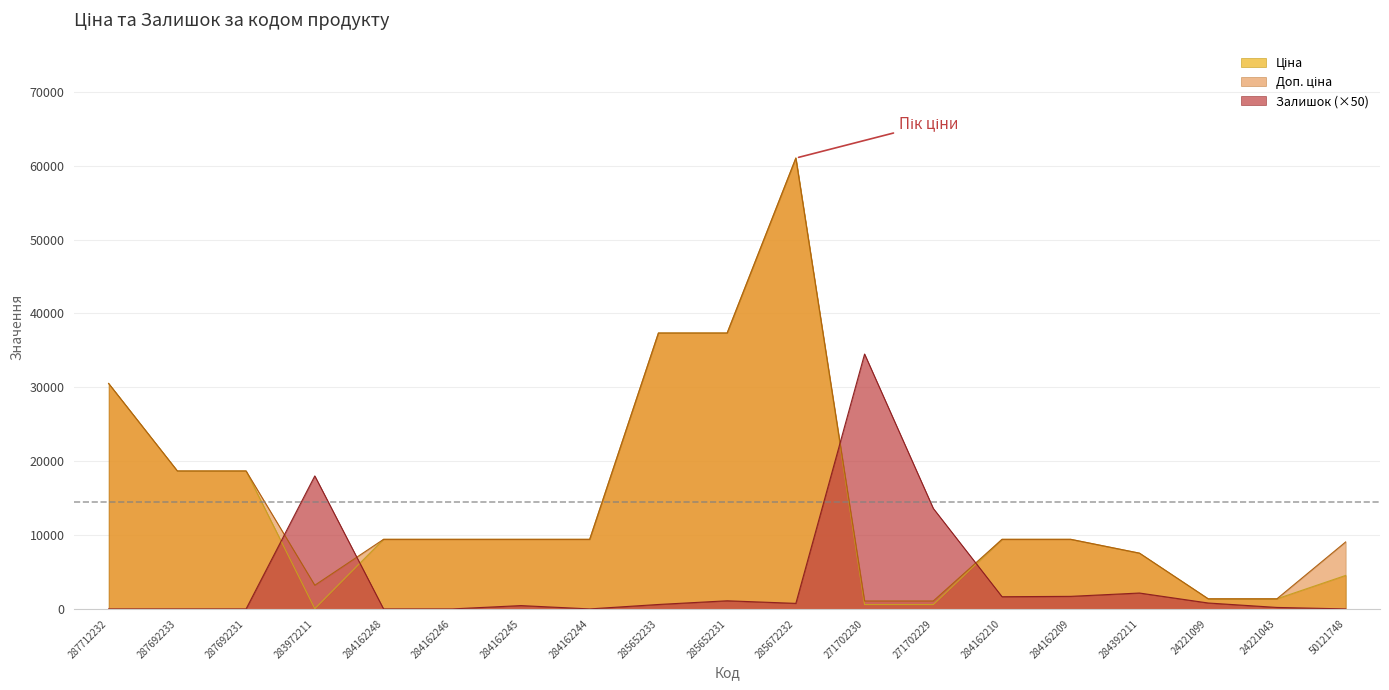

Does the chart have visible grid lines?

Yes